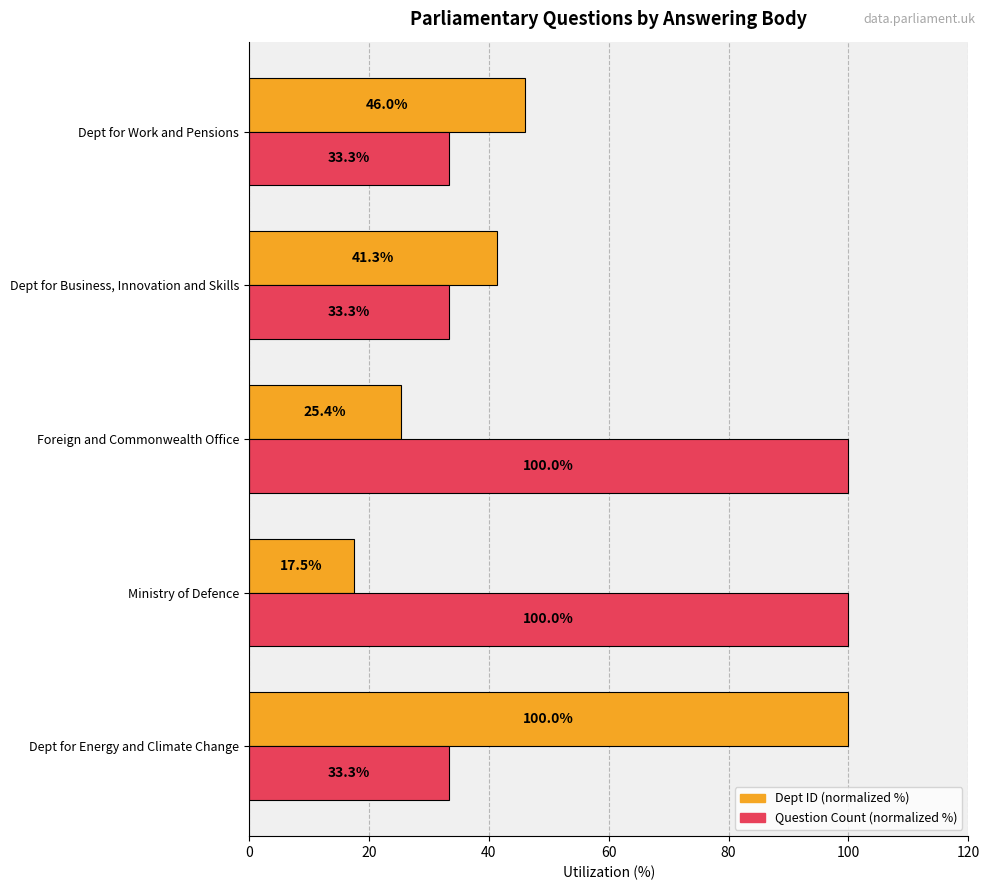

What is the total value across all series at Dept for Business, Innovation and Skills?

74.6